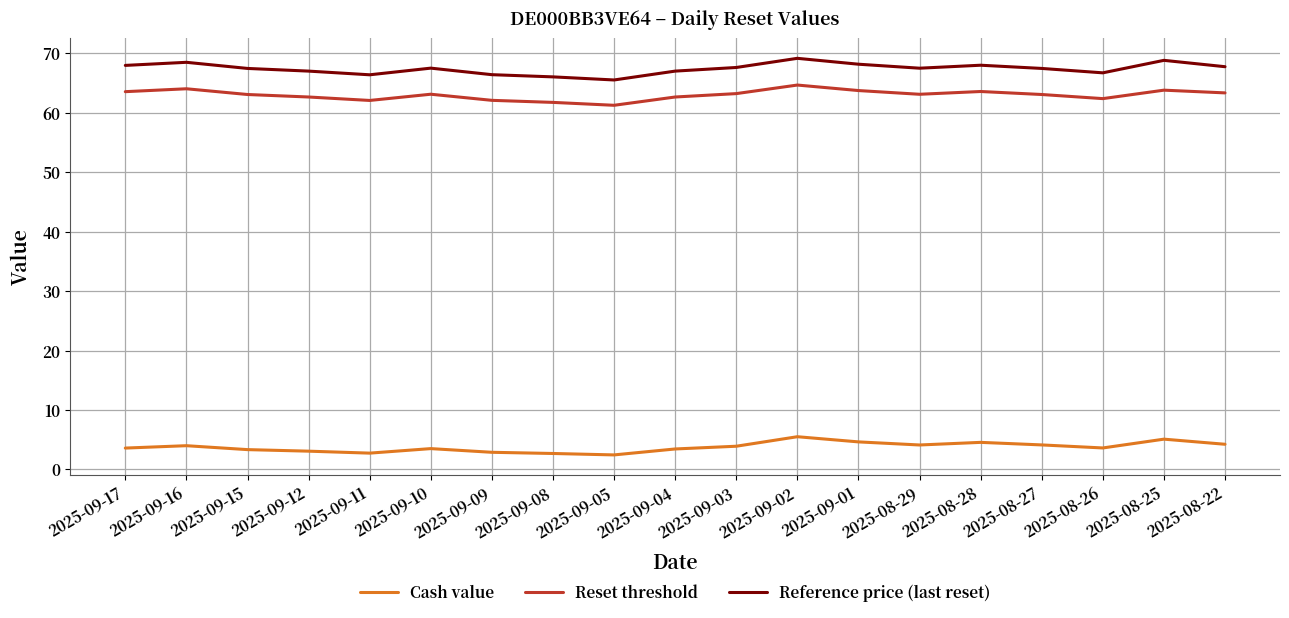

True or false: Reference price (last reset) has more than 1 interior local peaks.

True